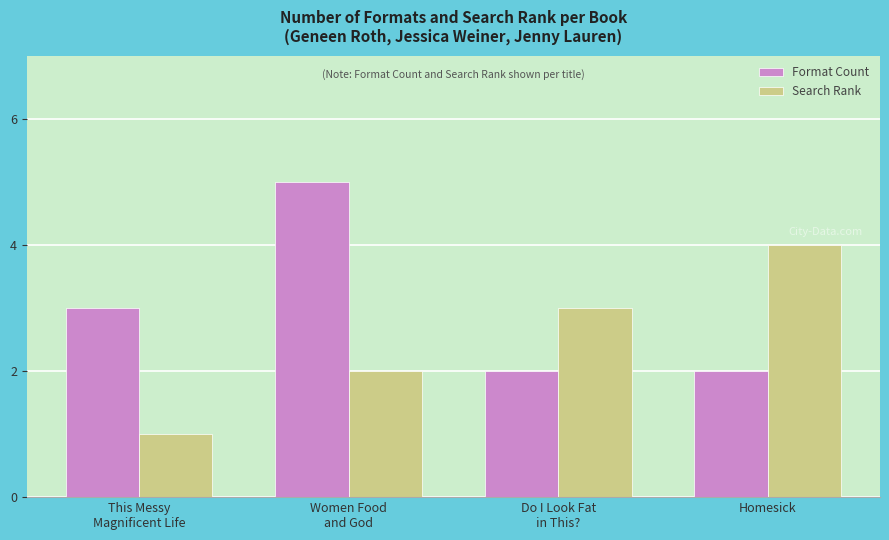

What is the spread (max minus min) of values at This Messy
Magnificent Life?

2